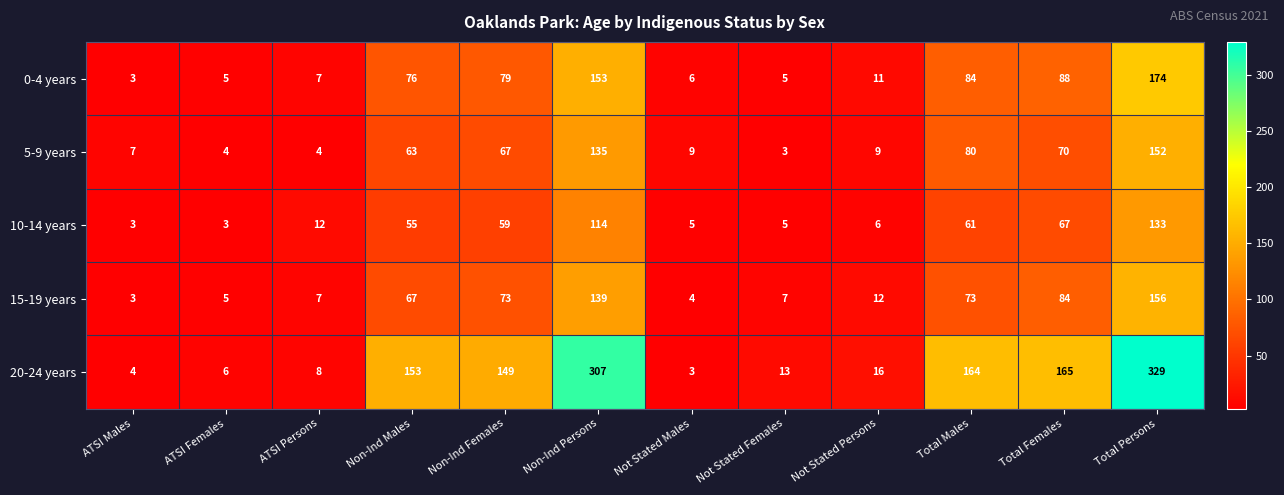

At which label does 20-24 years first exceed 149?

Non-Ind Males